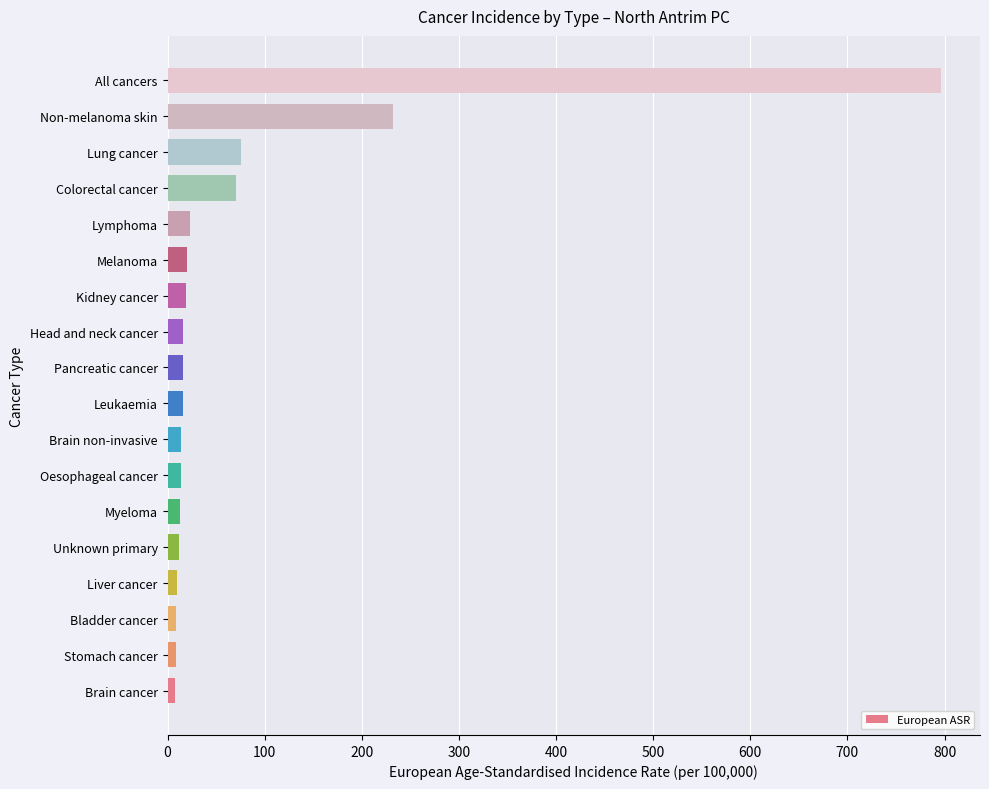

Count the number of data series in this chart.

1